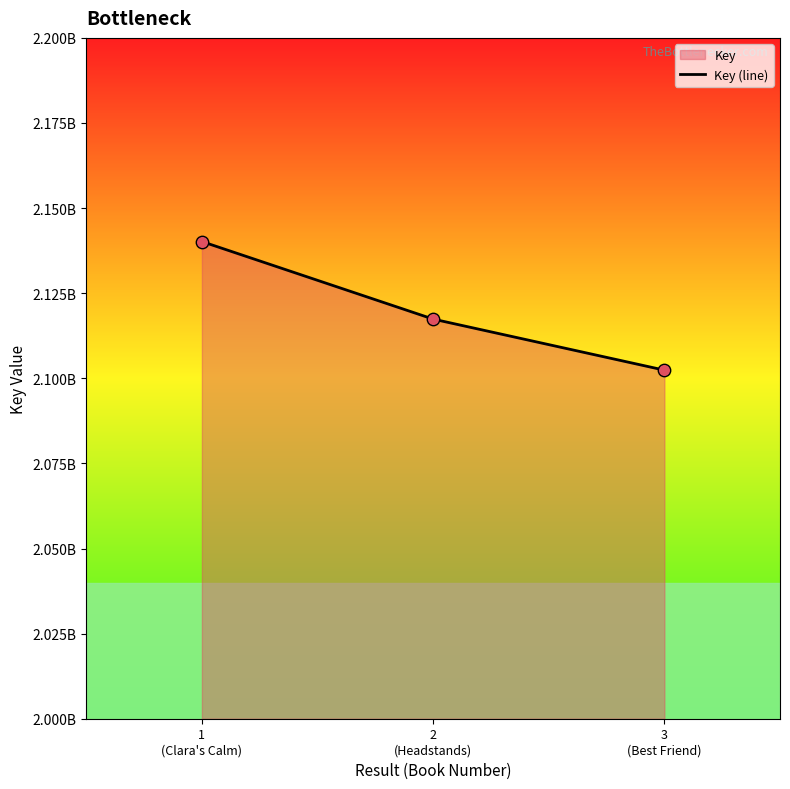

Which has a higher value, 3
(Best Friend) or 1
(Clara's Calm)?

1
(Clara's Calm)